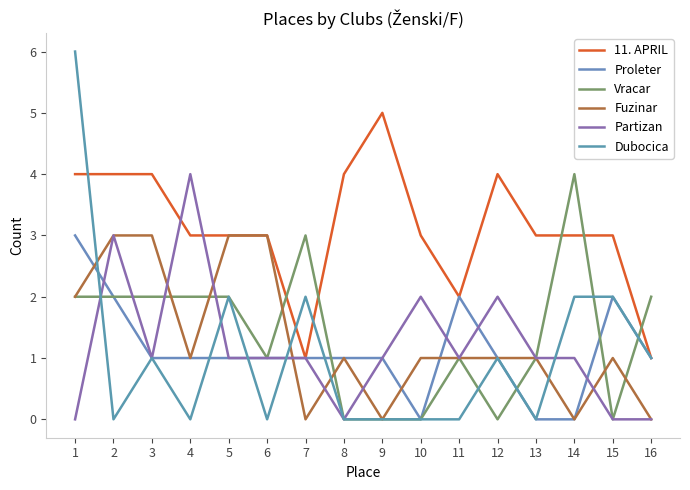

Where is the first local maximum for Vracar?

7